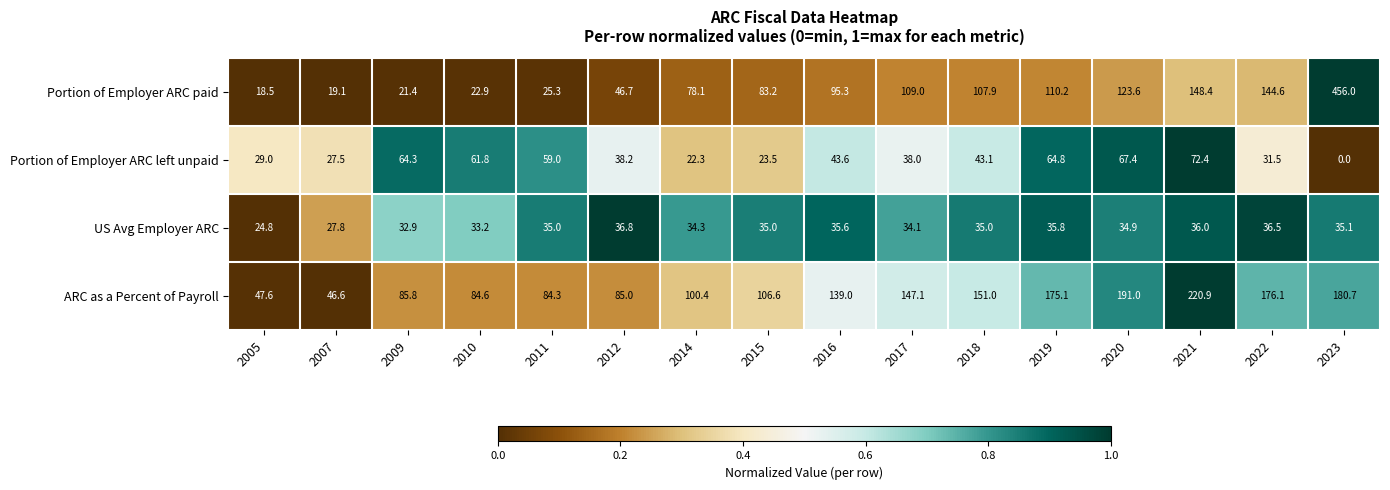

How many series are shown in this chart?

4